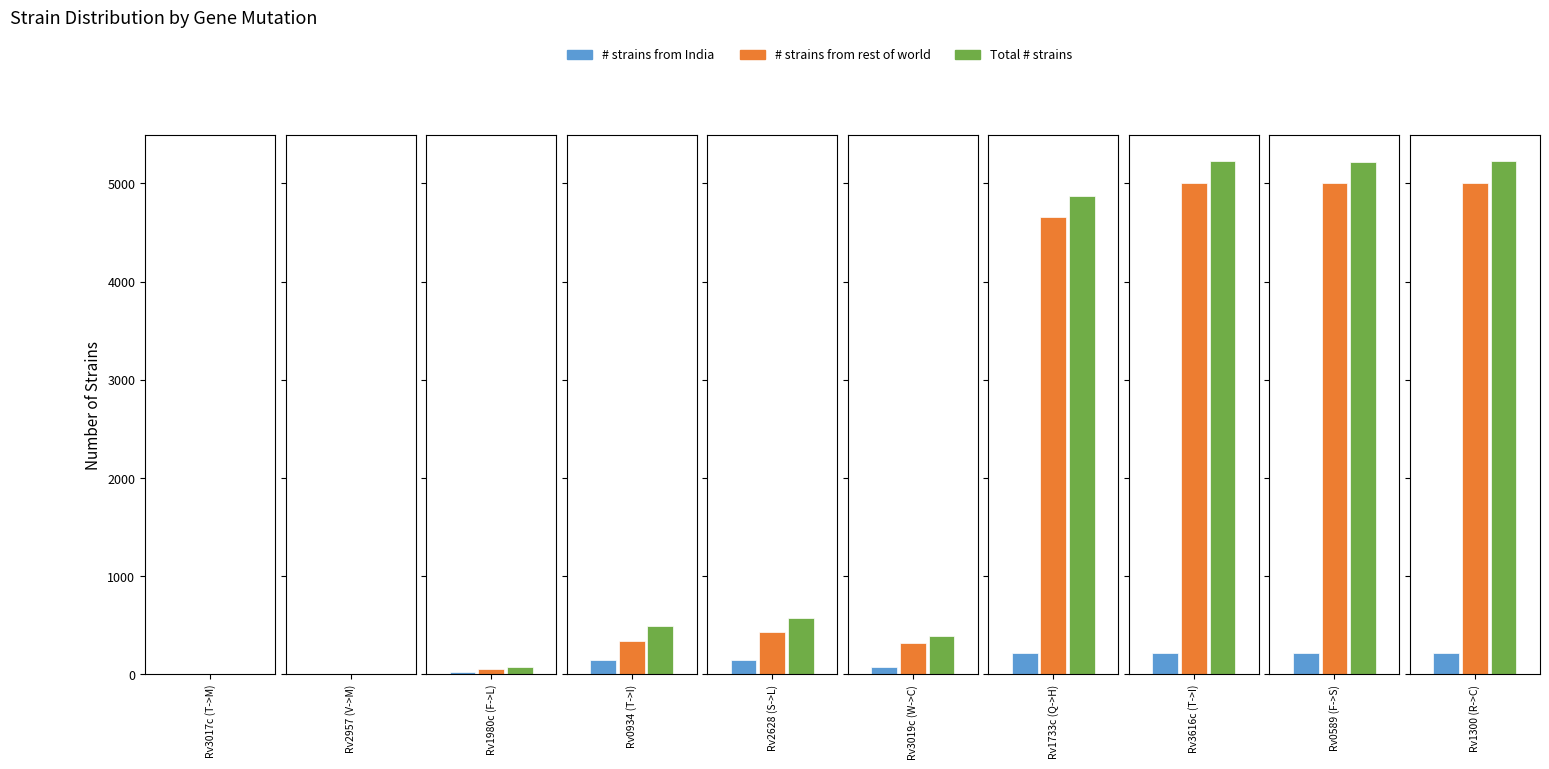

Between Rv3017c (T->M) and Rv1980c (F->L), which is larger?

Rv1980c (F->L)